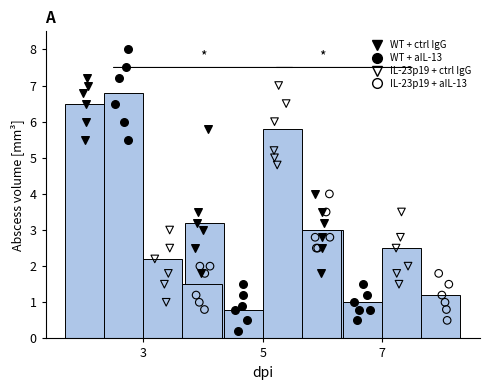

Which series has the widest spread of Y values?

WT + aIL-13